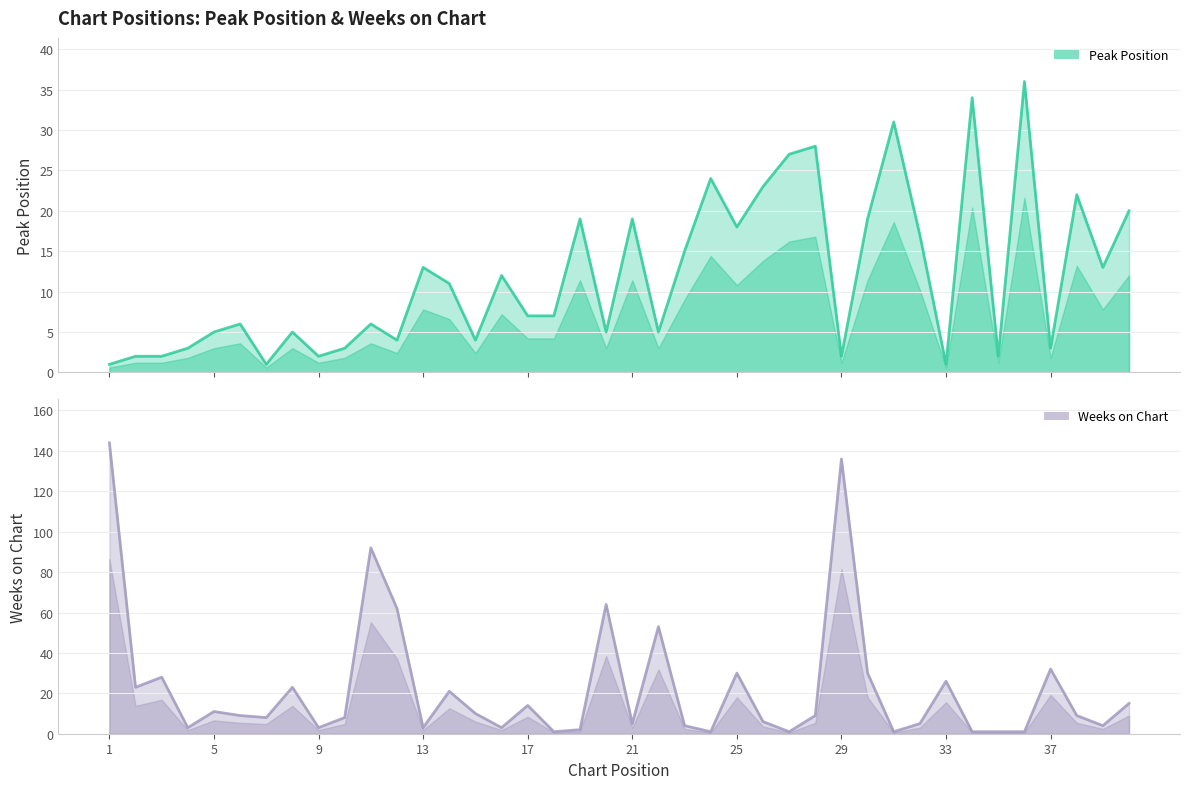

What is the sum of all Weeks on Chart values?

902